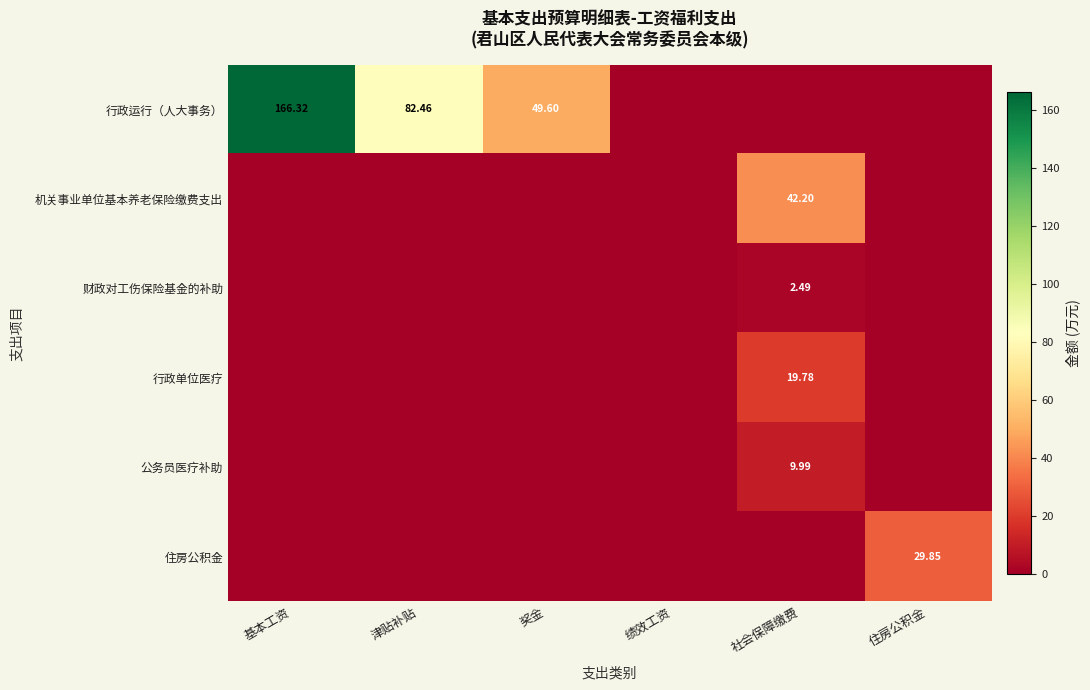

At which label does 行政运行（人大事务） first exceed 49?

基本工资